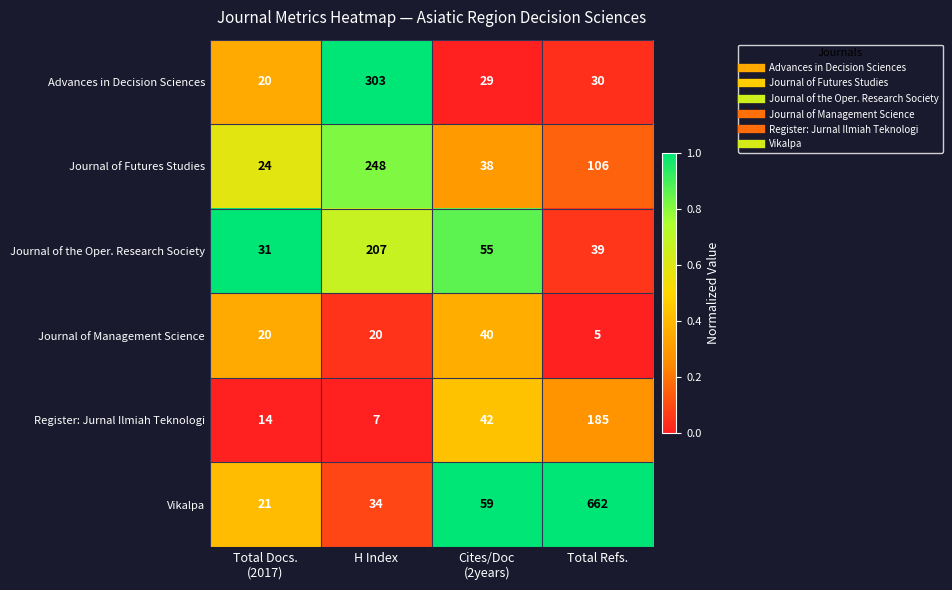

Reading right to left, transcribe all the data shown in this chart.

Advances in Decision Sciences: 30	29	303	20
Journal of Futures Studies: 106	38	248	24
Journal of the Oper. Research Society: 39	55	207	31
Journal of Management Science: 5	40	20	20
Register: Jurnal Ilmiah Teknologi: 185	42	7	14
Vikalpa: 662	59	34	21